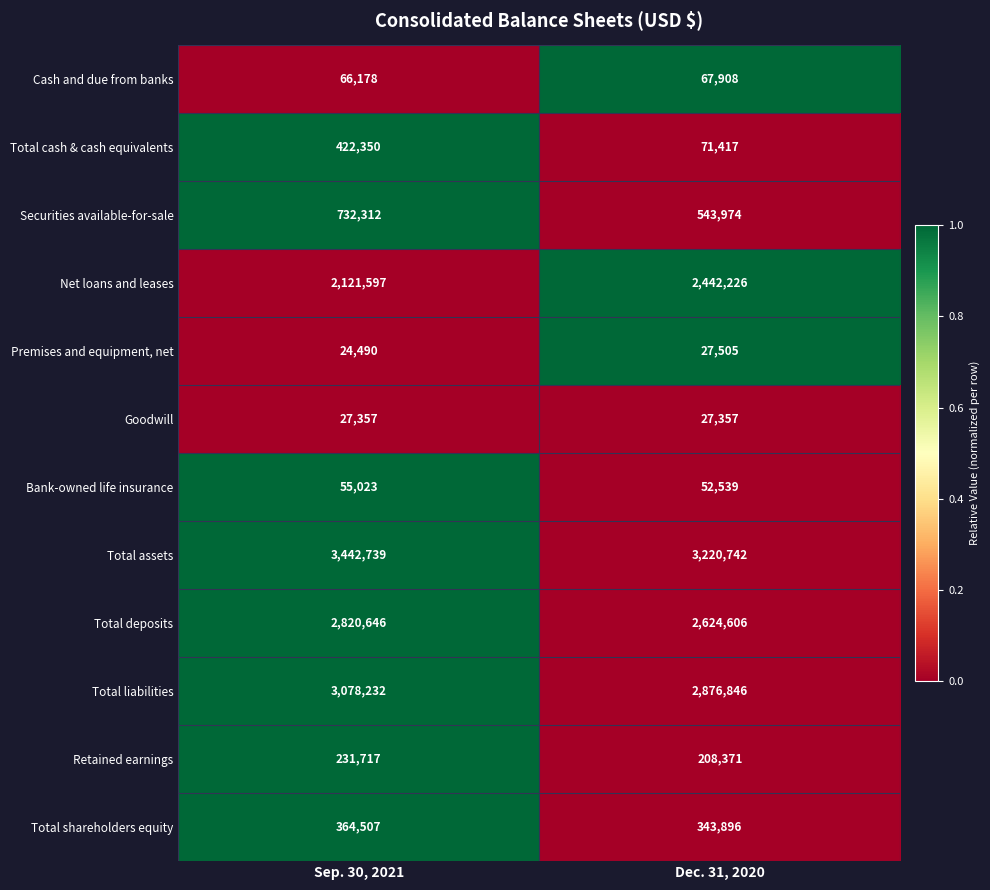

What is the spread (max minus min) of values at Sep. 30, 2021?

3418249